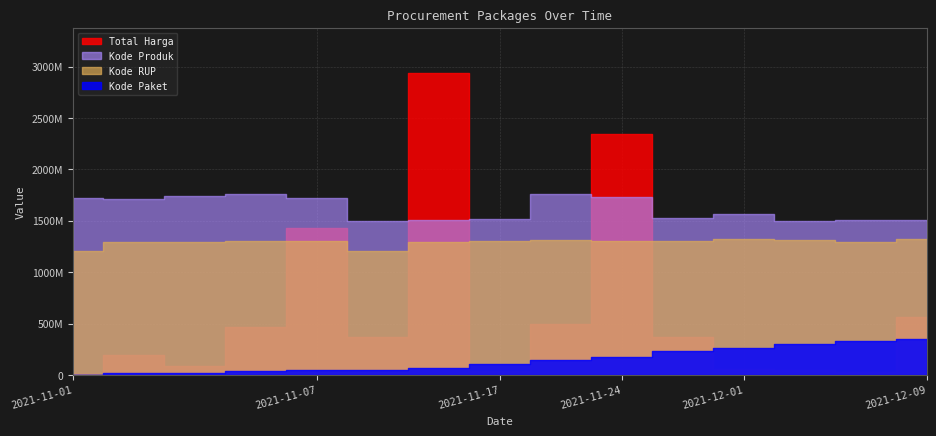

How many lines are shown in the chart?

4